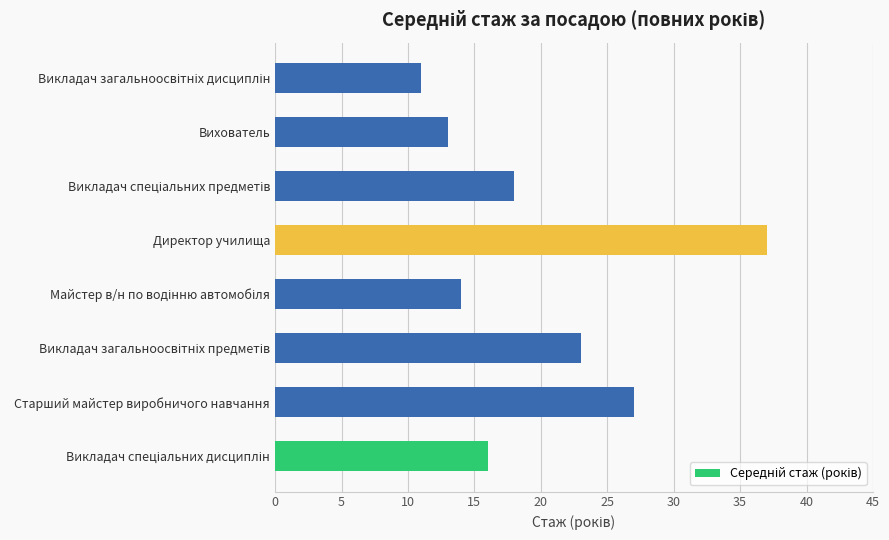

What is the difference between the maximum and minimum values?

26